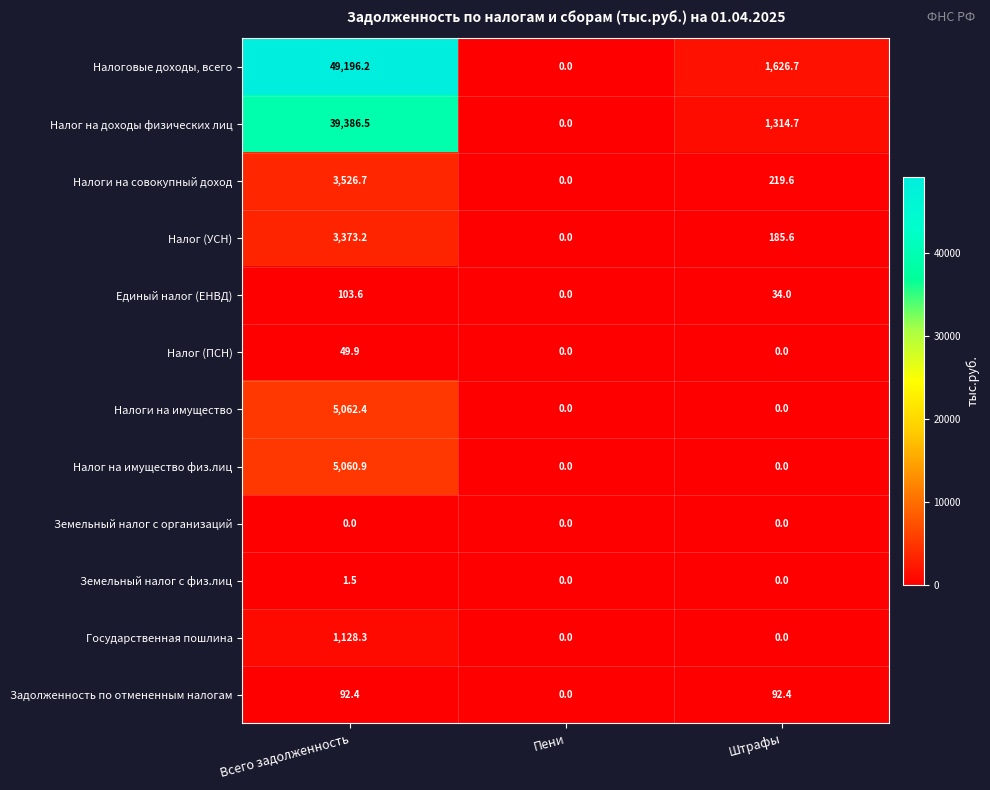

Which series changed the most between Всего задолженность and Пени?

Налоговые доходы, всего